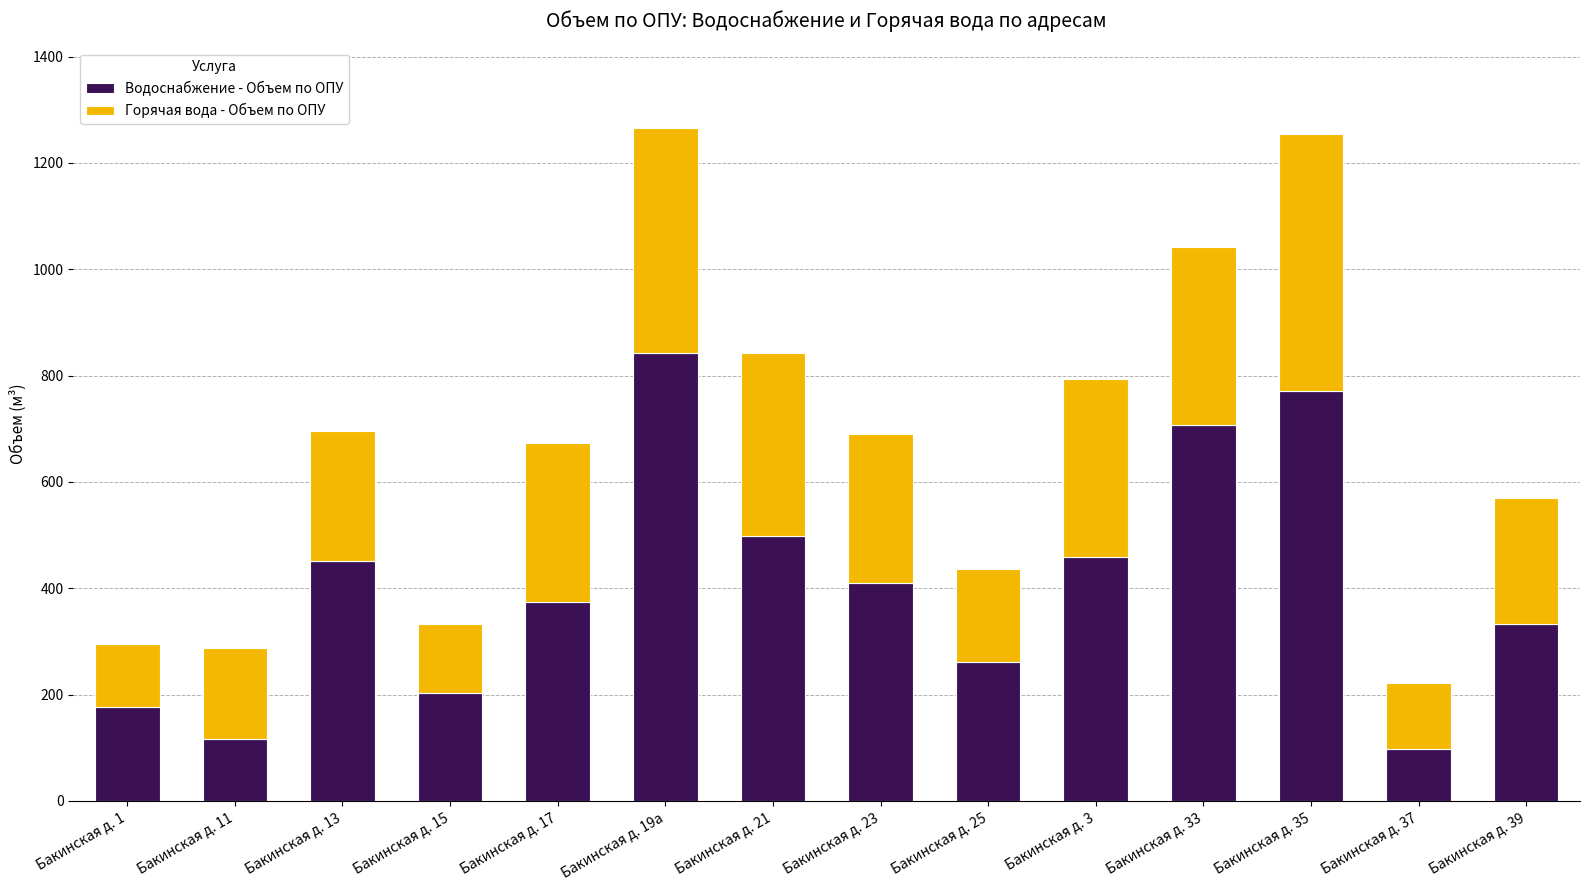

Are the bars horizontal?

No